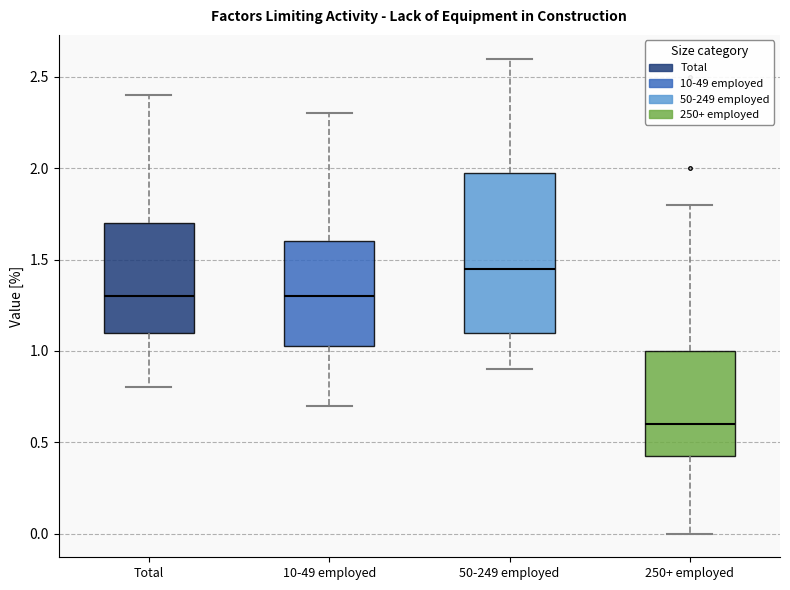

Reading left to right, read every box against the y-axis: the position of its median line, the range the box covers, and the ends of its whiskers. The values are not printed on the chart, so give them approximately, as read against the axis.

Total: median 1.30, box 1.10 to 1.70, whiskers 0.80 to 2.40
10-49 employed: median 1.30, box 1.05 to 1.60, whiskers 0.70 to 2.30
50-249 employed: median 1.45, box 1.10 to 2.00, whiskers 0.90 to 2.60
250+ employed: median 0.60, box 0.45 to 1.00, whiskers 0.00 to 1.80